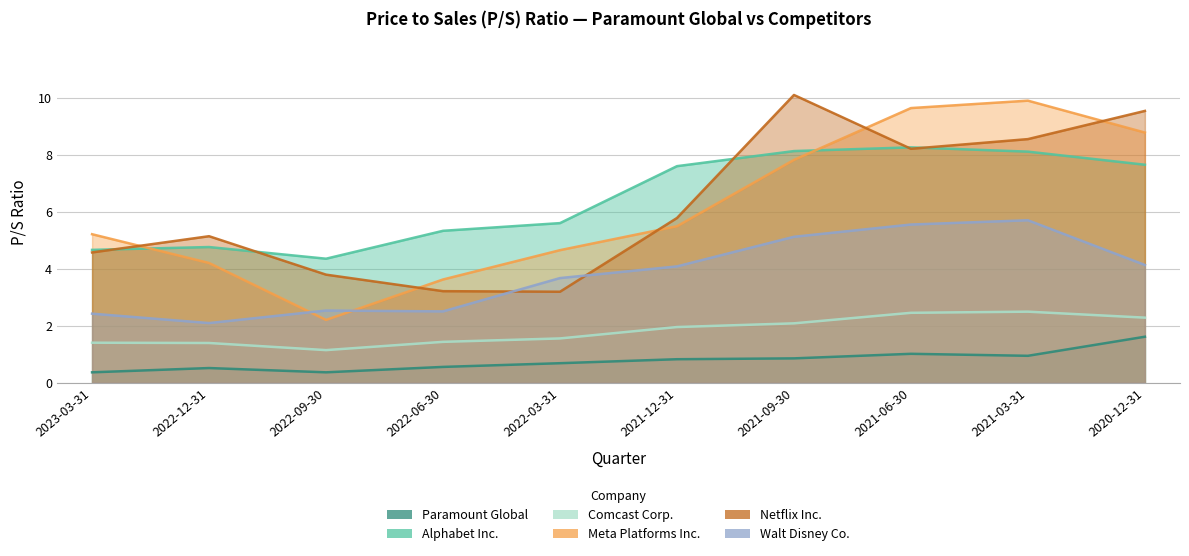

At which label does Alphabet Inc. first exceed 7?

2021-12-31